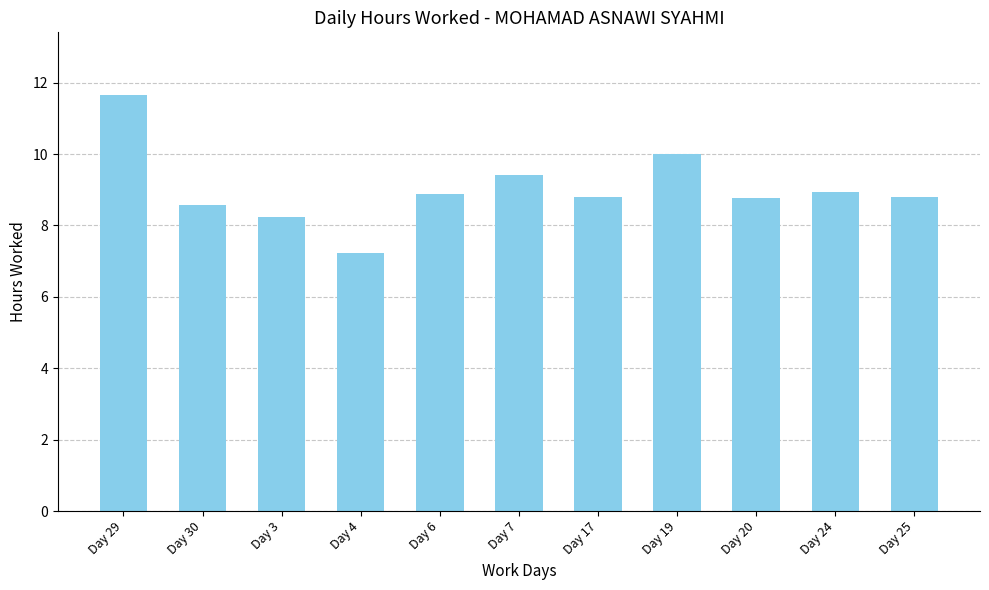

How many series are shown in this chart?

1